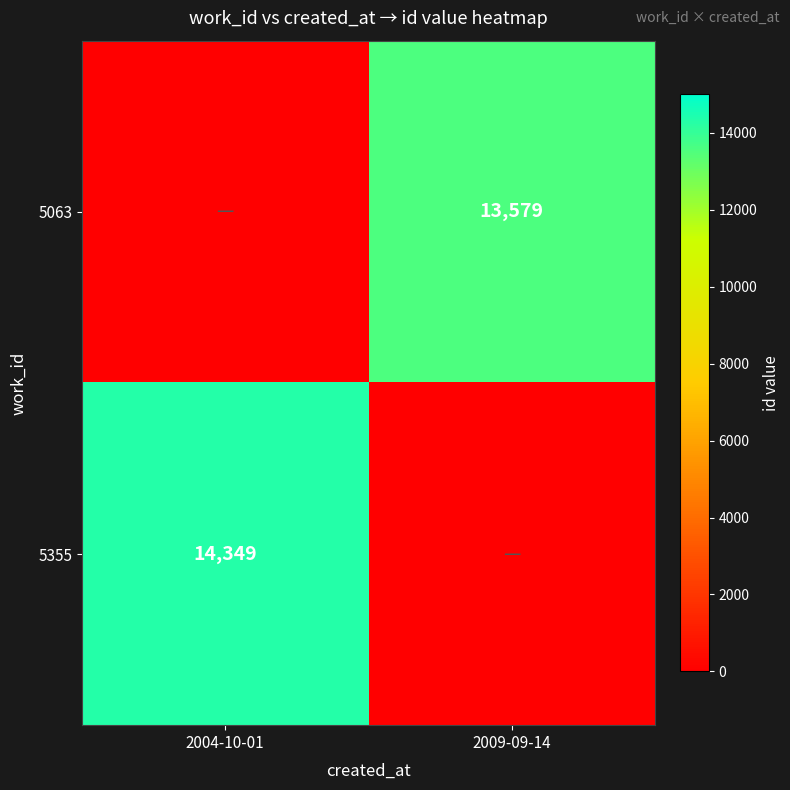

Is it true that 5063 equals 7712 at 2009-09-14?

False